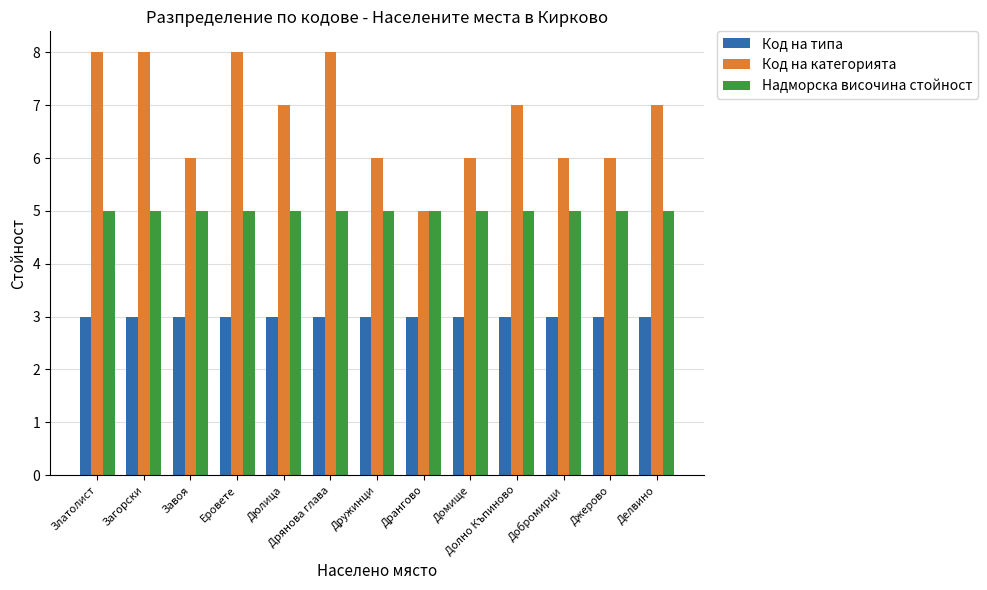

List the series in order of their peak value, lowest first.

Код на типа, Надморска височина стойност, Код на категорията